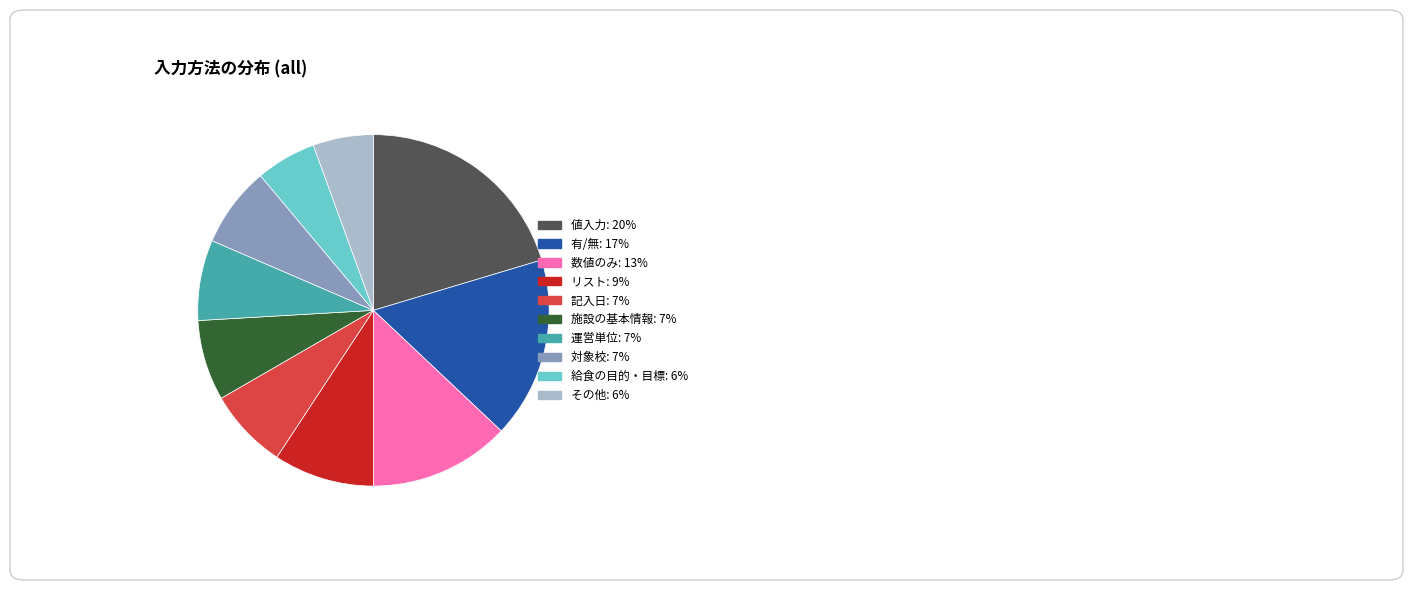

How many segments does this pie chart have?

10